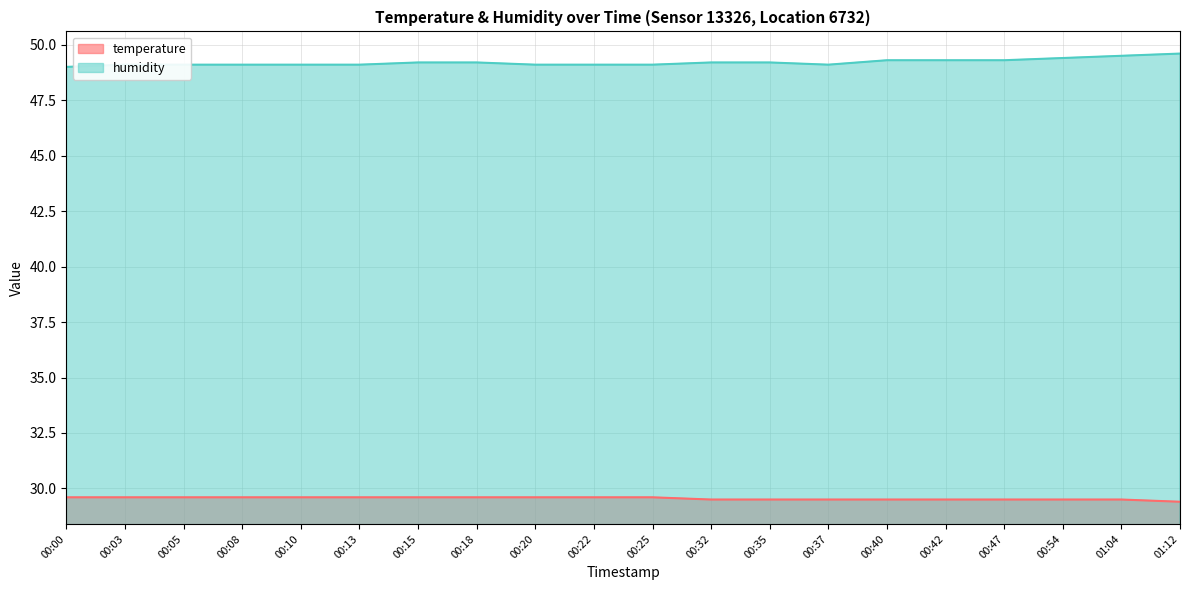

What is the label of the 10th point from the right?

00:25